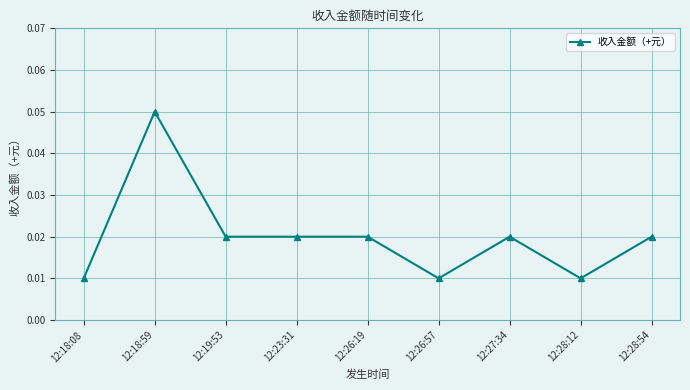

True or false: there are more than 1 points higher than both neighbors.

True